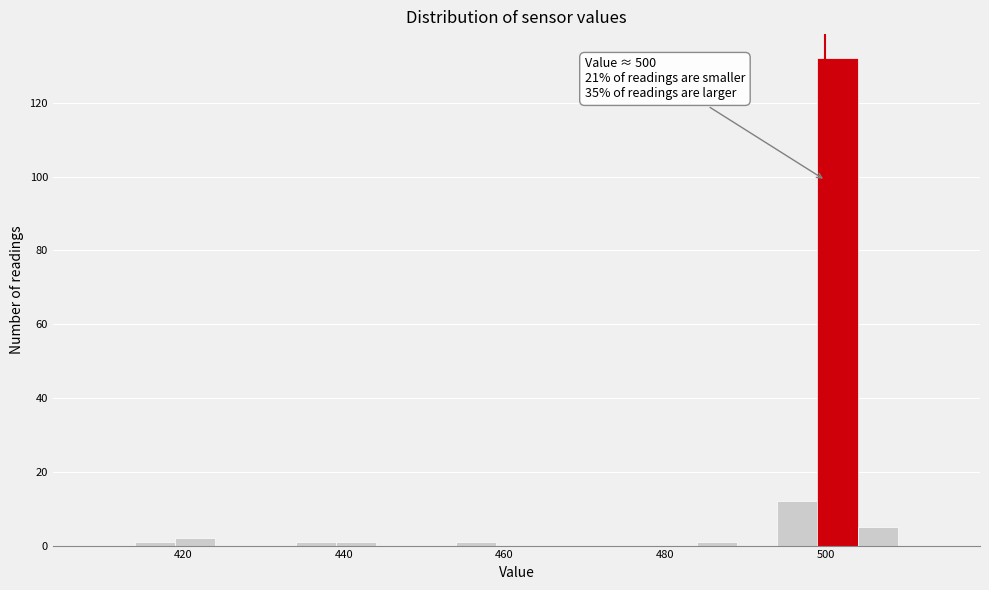

Around what value on the x-axis is the tallest bar? Give the approximate position of its centre, as read against the axis.

502